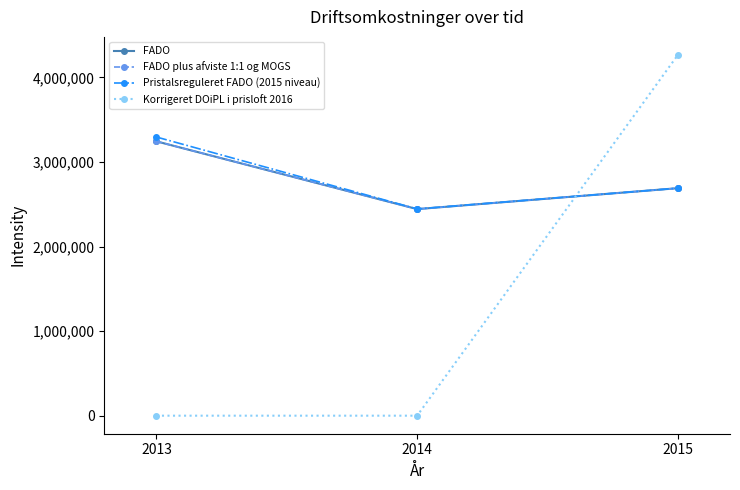

Is this an area chart (filled region under the line)?

No